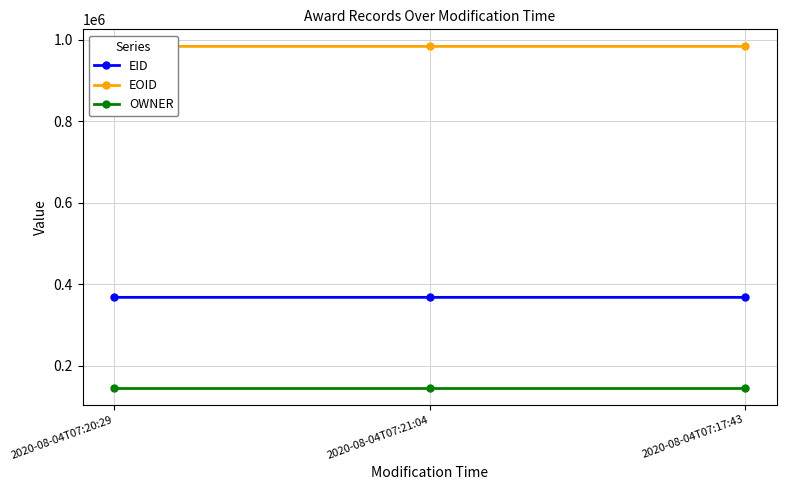

How many series are shown in this chart?

3